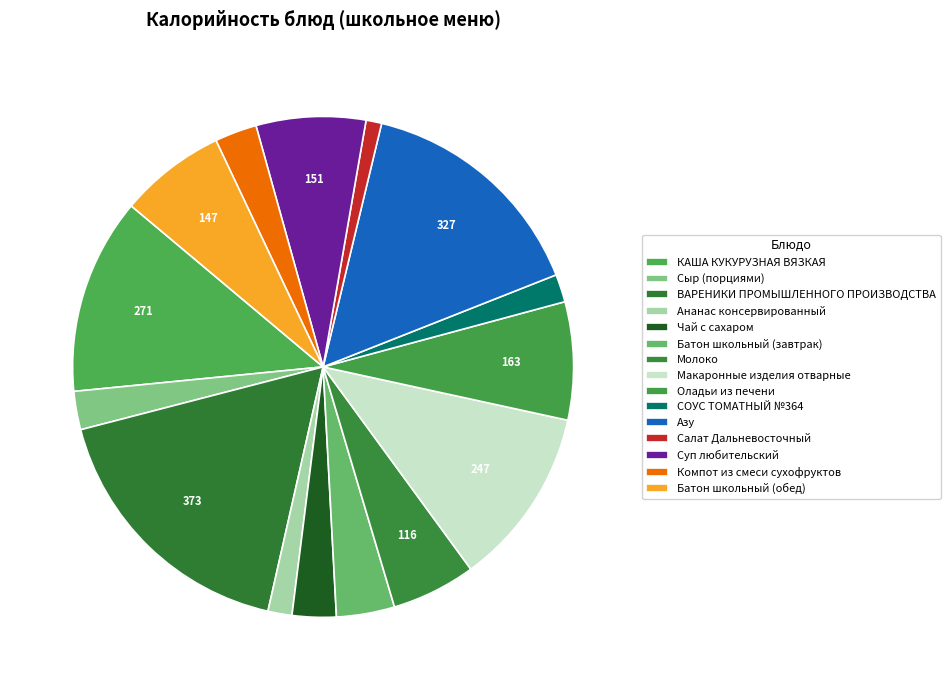

Combined, what portion of the pie is Ананас консервированный and Оладьи из печени?

9.2%